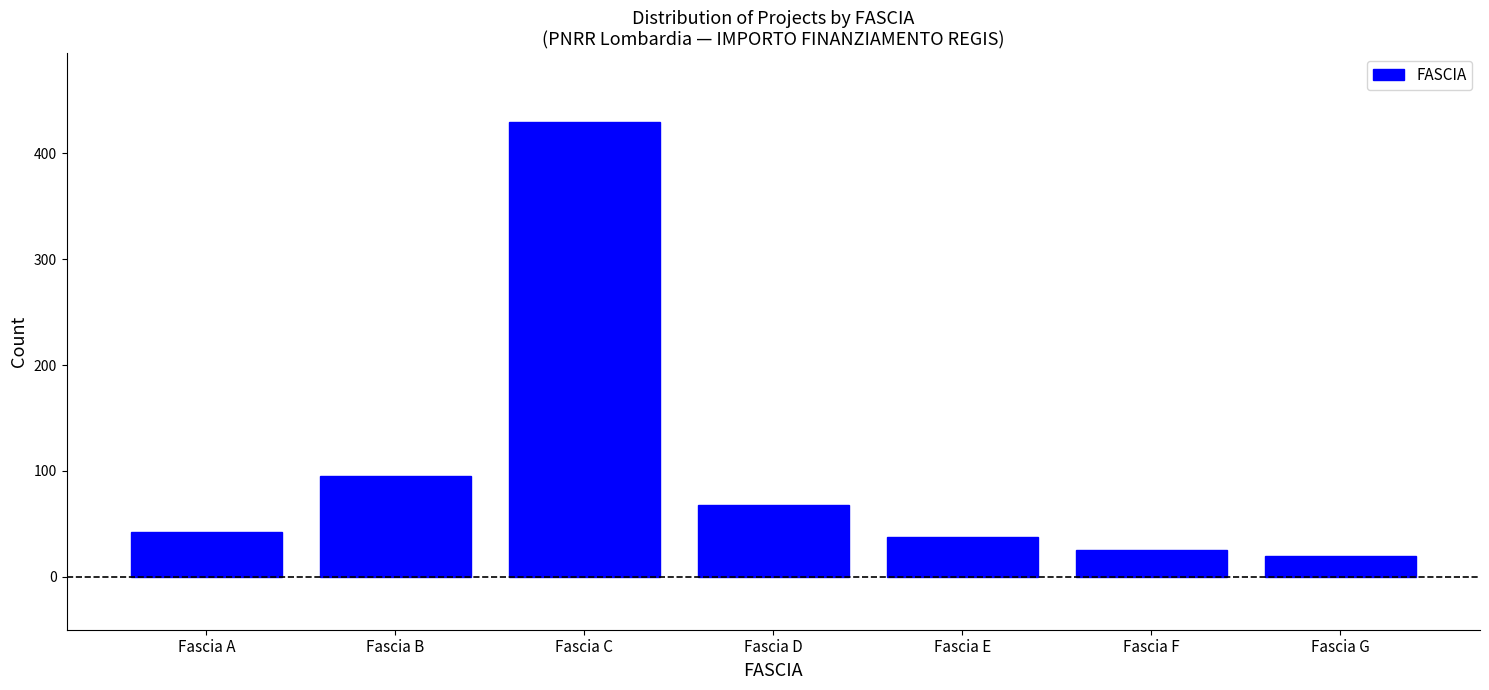

Reading left to right, extract all data points from this chart.

42	95	430	68	38	25	20